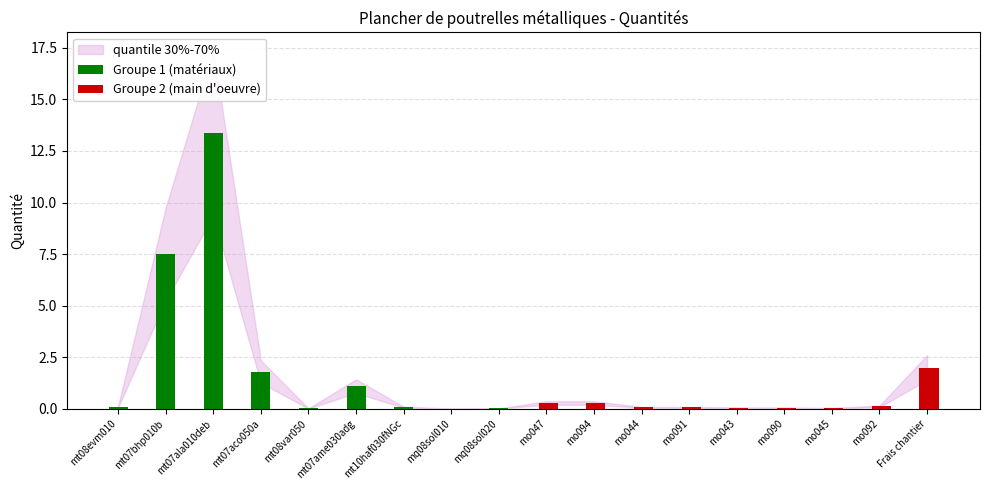

At which category is the sum across all series the highest?

mt07ala010deb